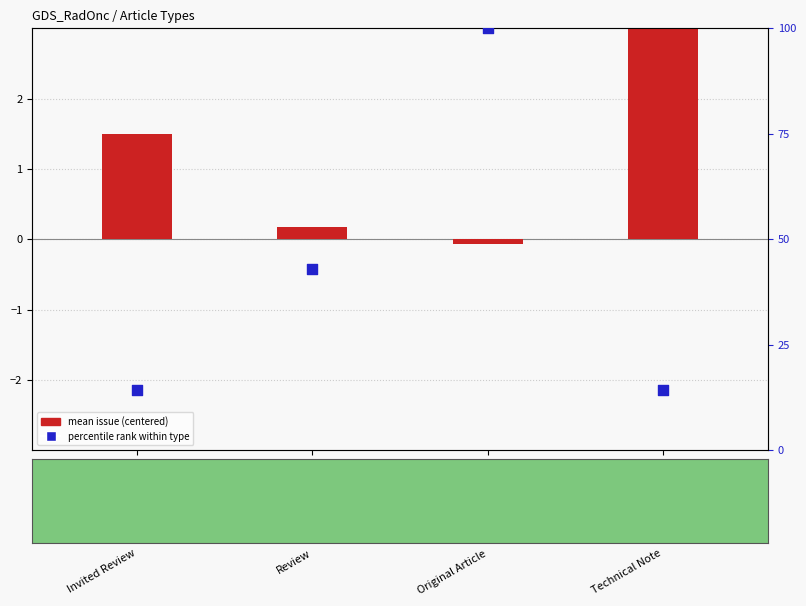

Which series reaches the minimum Y coordinate?

mean issue (centered)